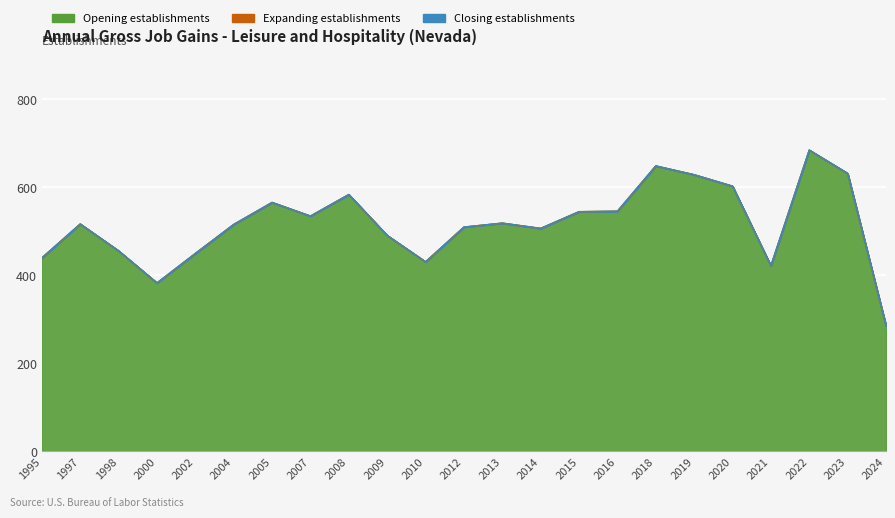

What is the difference between the second highest and second lowest values in the Opening establishments series?

266